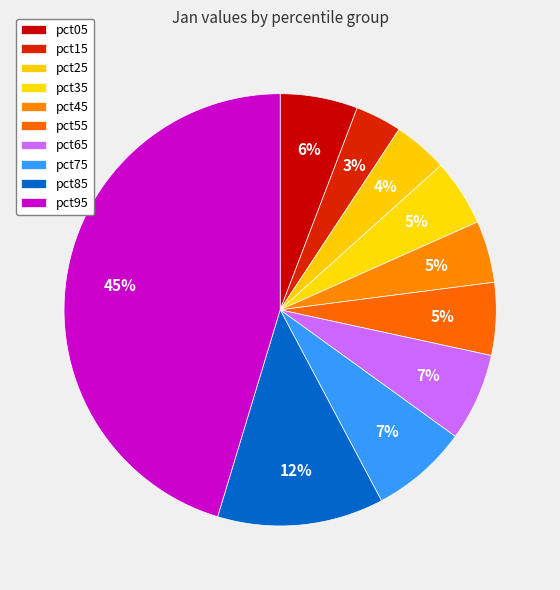

True or false: pct45 accounts for 1% of the total.

False